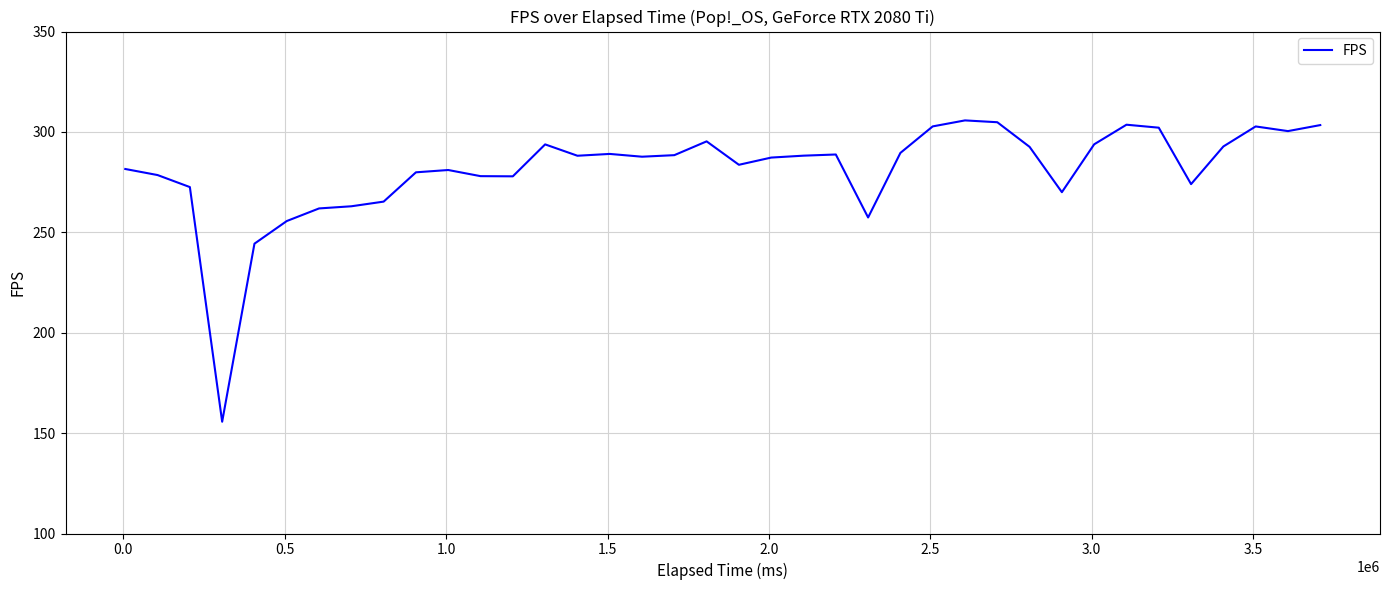

What is the maximum value shown in the chart?

305.7